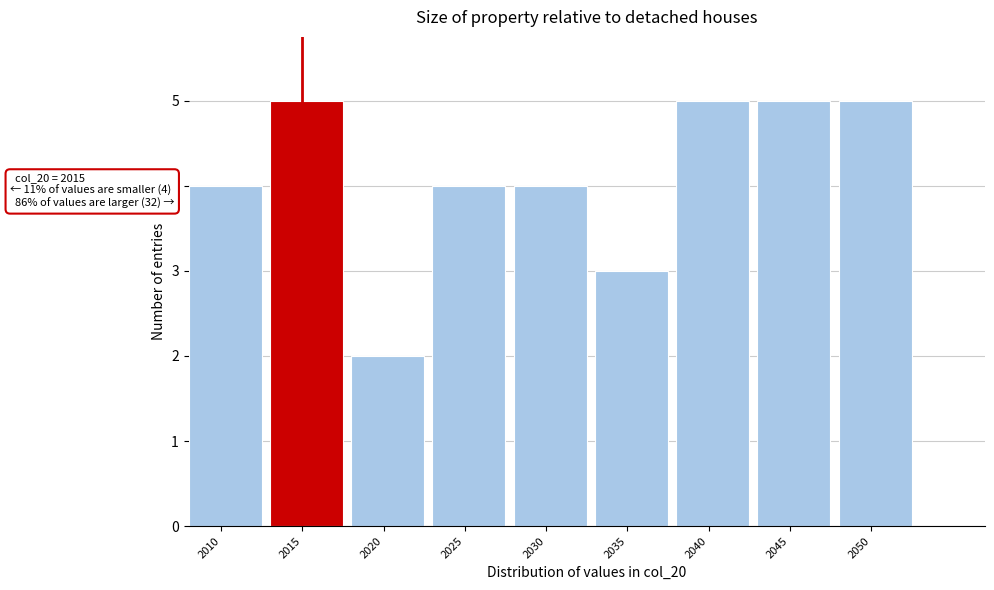

Reading right to left, extract all data points from this chart.

2050=5	2045=5	2040=5	2035=3	2030=4	2025=4	2020=2	2015=5	2010=4